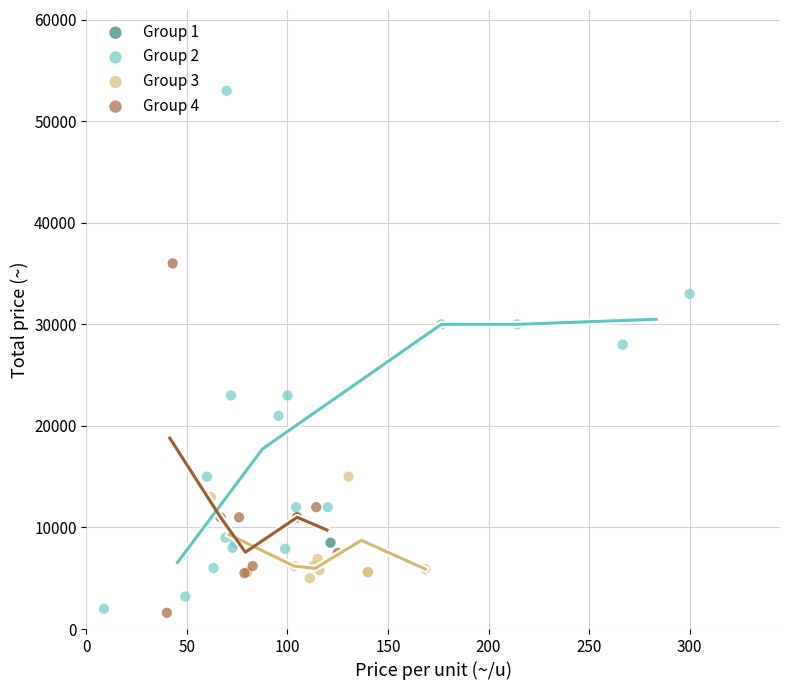

Which series contains the highest Y value?

Group 2